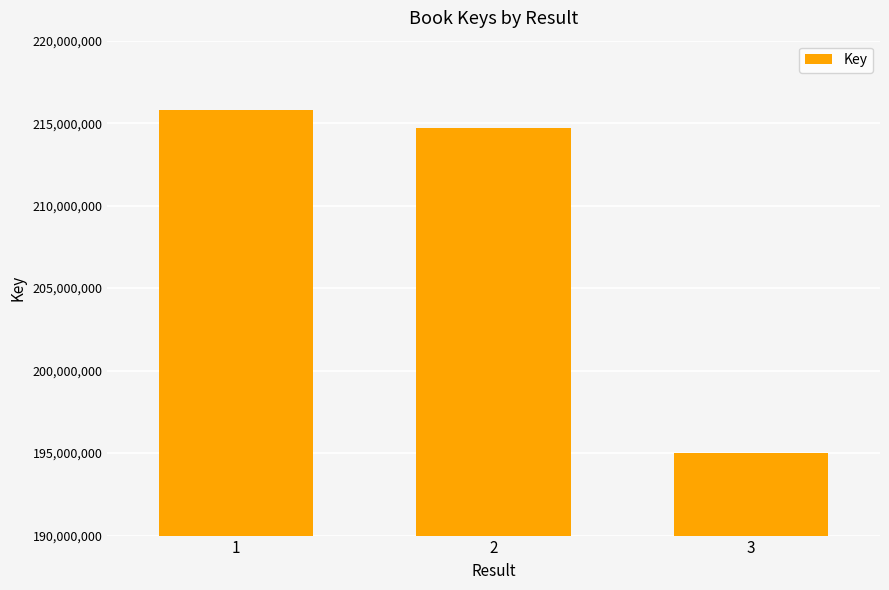

What is the difference between the values at 2 and 1?

1078678